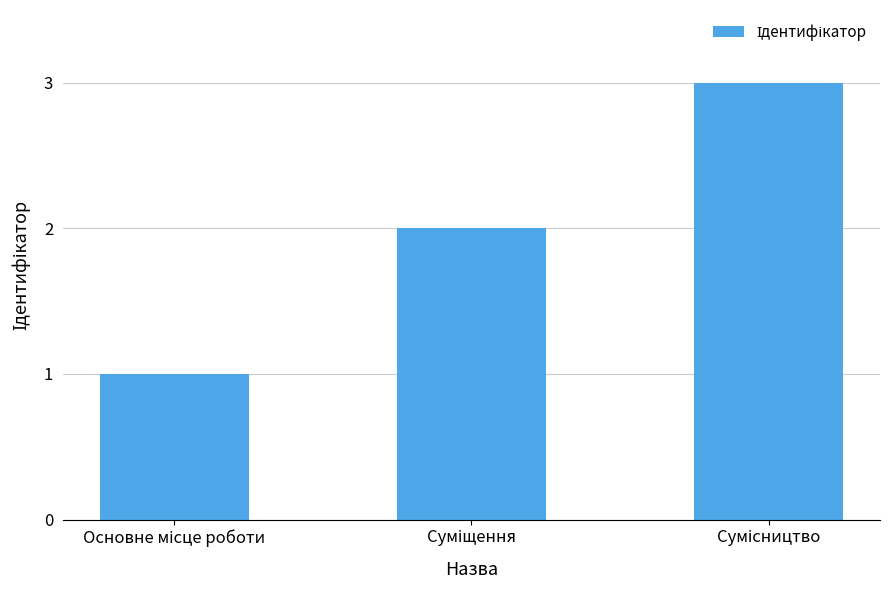

What is the minimum value shown in the chart?

1